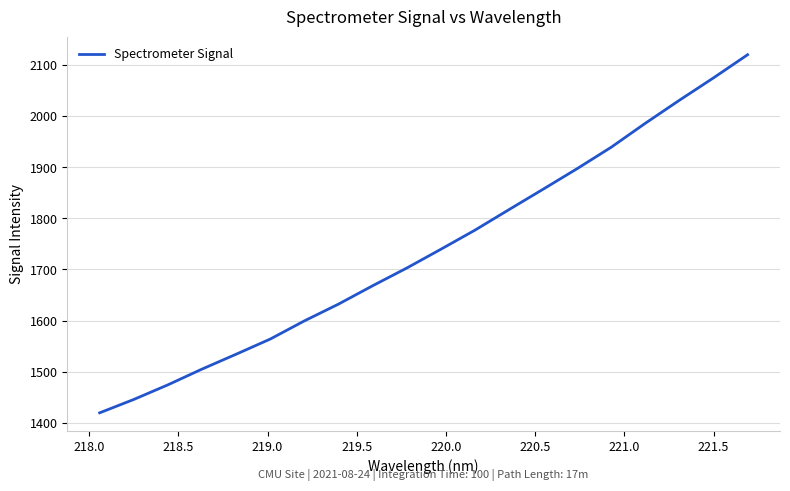

What is the greatest value displayed?

2120.9